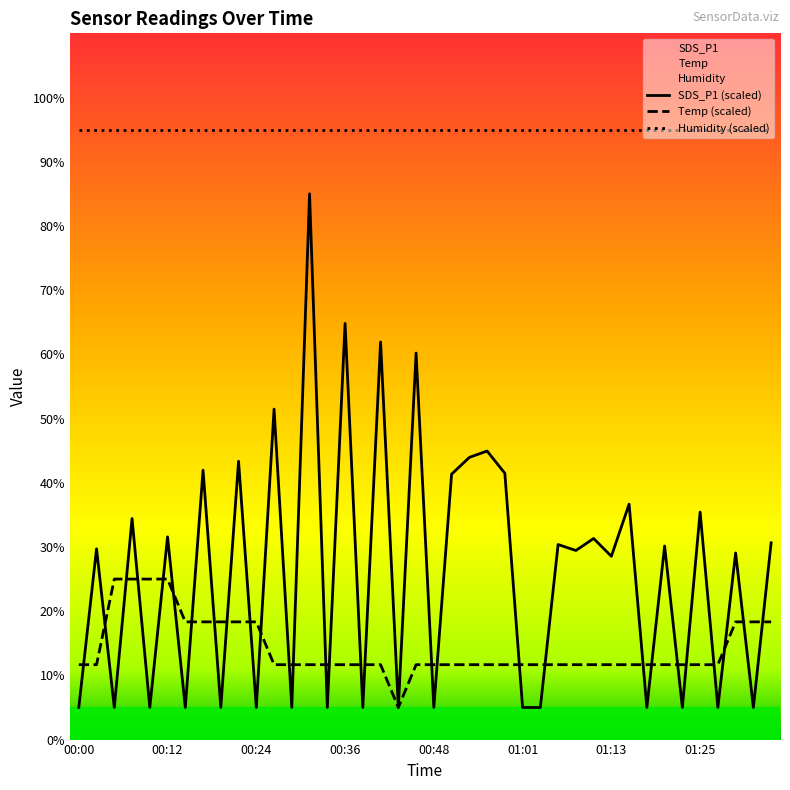

Which series has the largest range (max minus min)?

SDS_P1 (scaled)